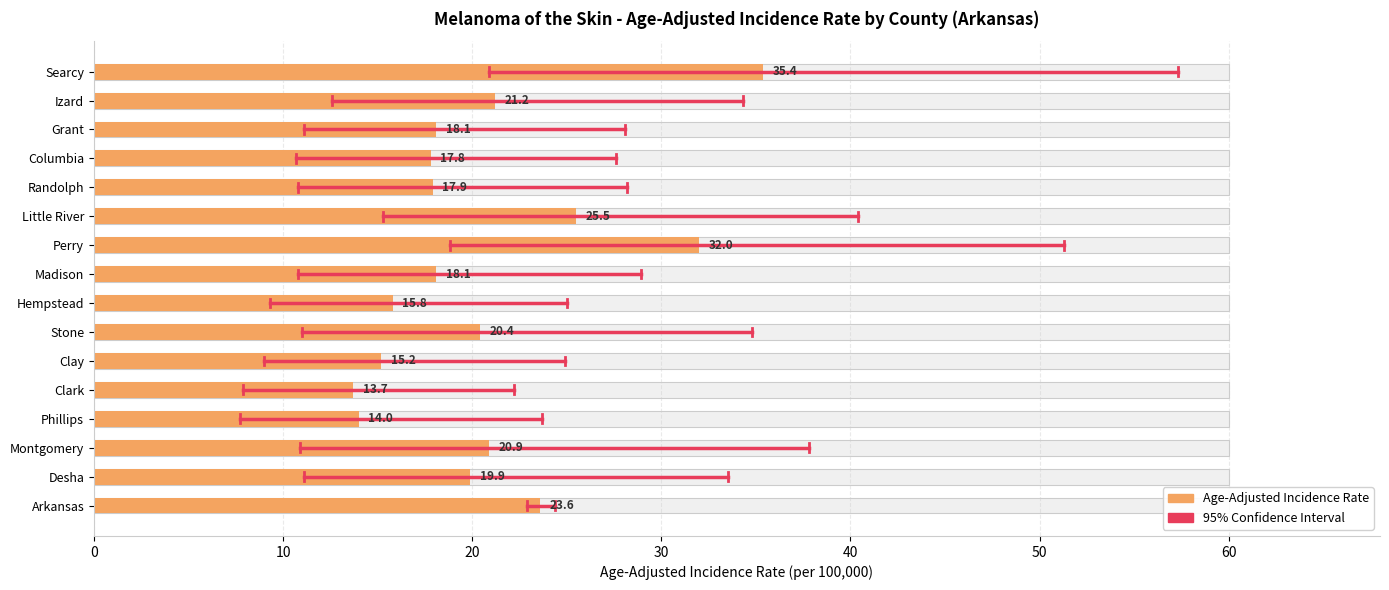

Are the bars grouped side by side (vs. stacked)?

No